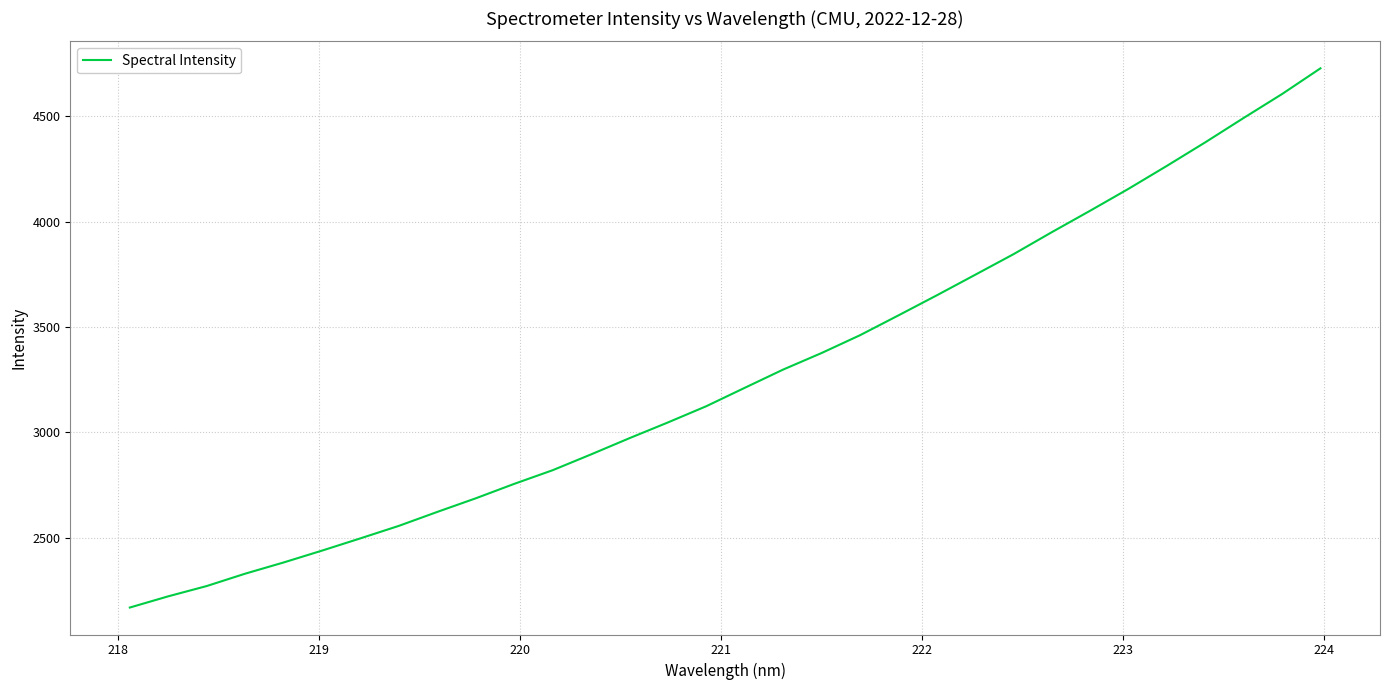

What is the greatest value displayed?

4726.6